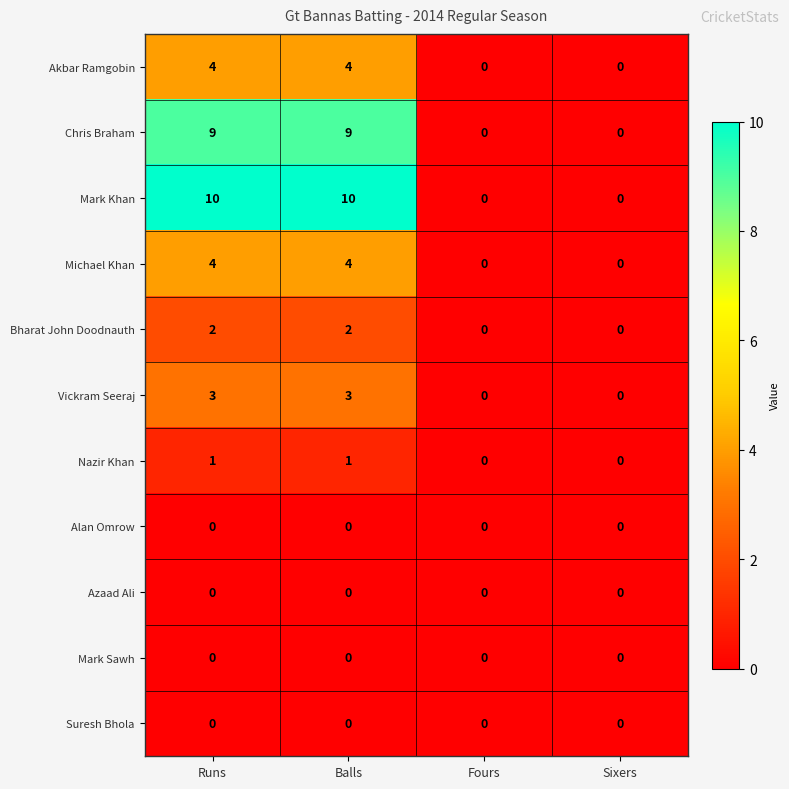

What is the spread (max minus min) of values at Balls?

10